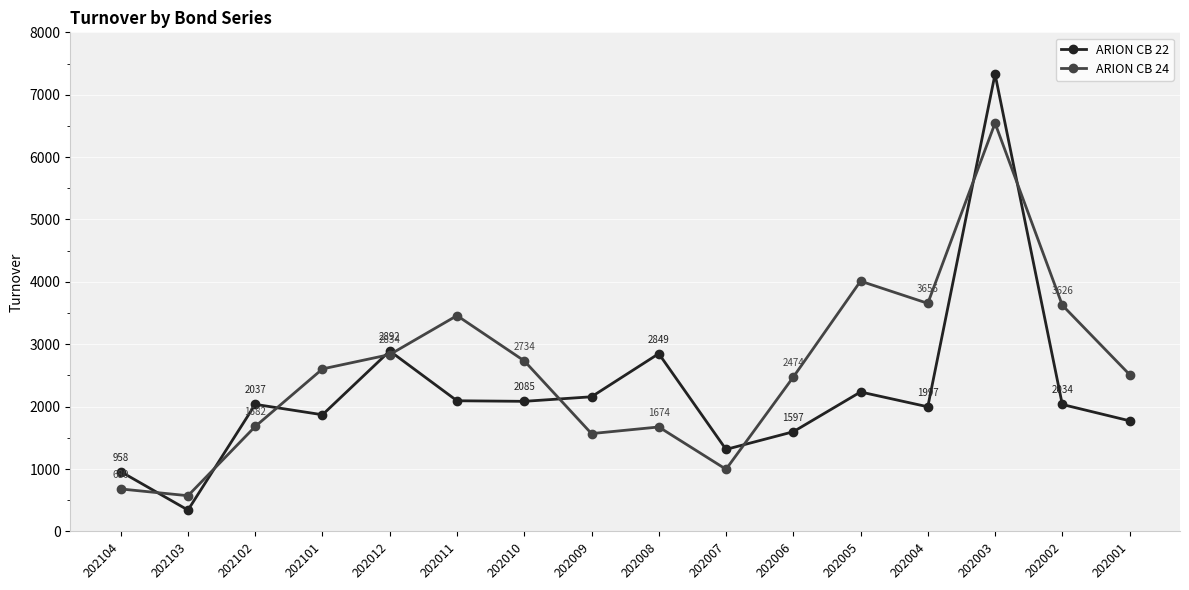

True or false: ARION CB 22 and ARION CB 24 intersect in this chart.

True